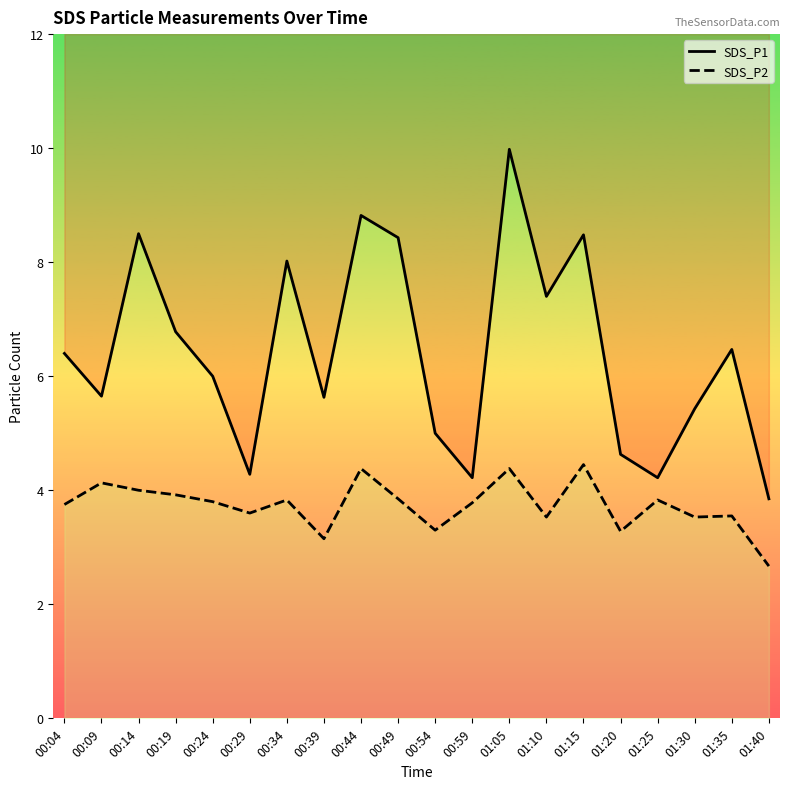

Which category has the lowest value across all series?

01:40